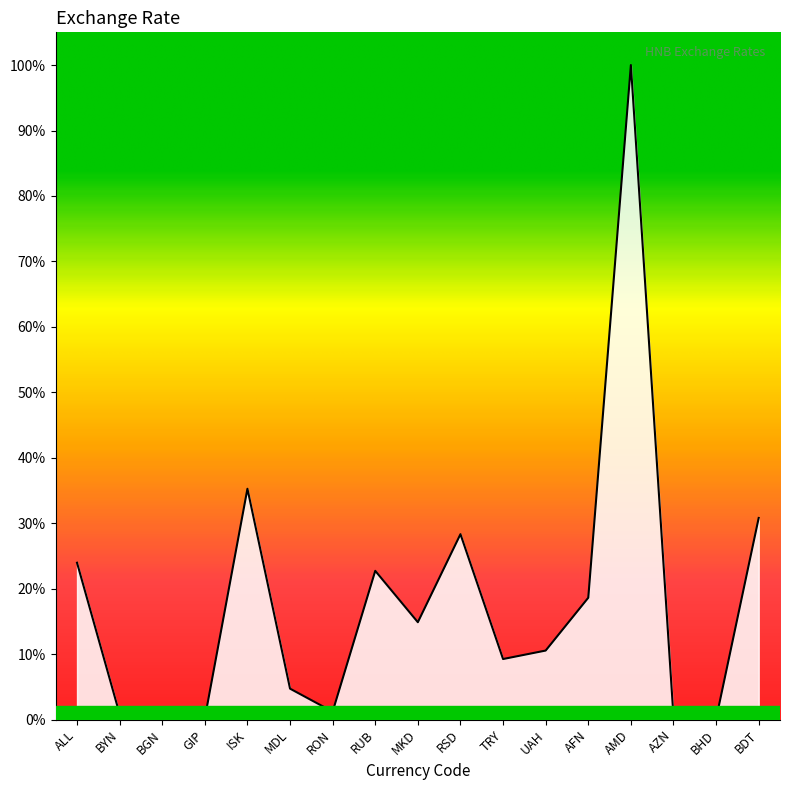

What is the average value?

73.6